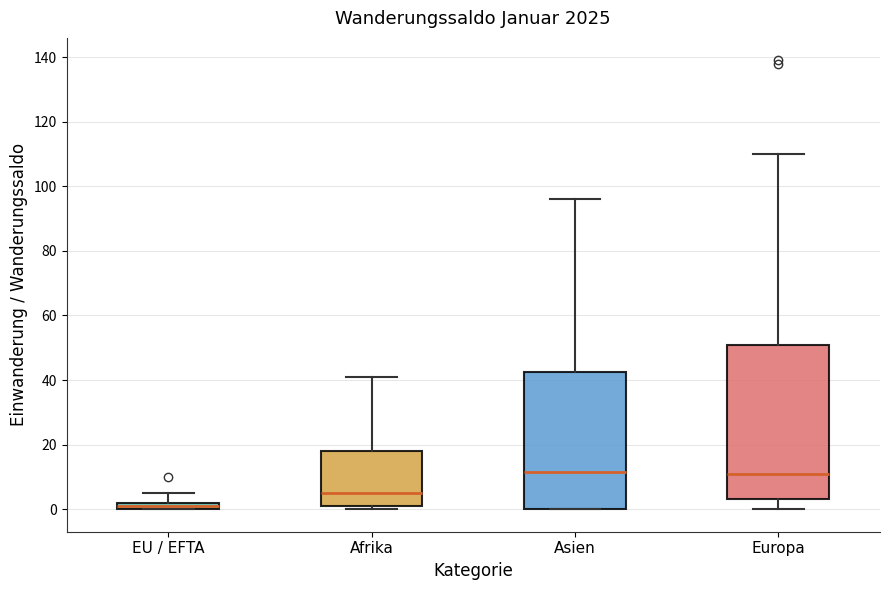

Which box is the tallest, from its lower edge to its upper edge?

Europa